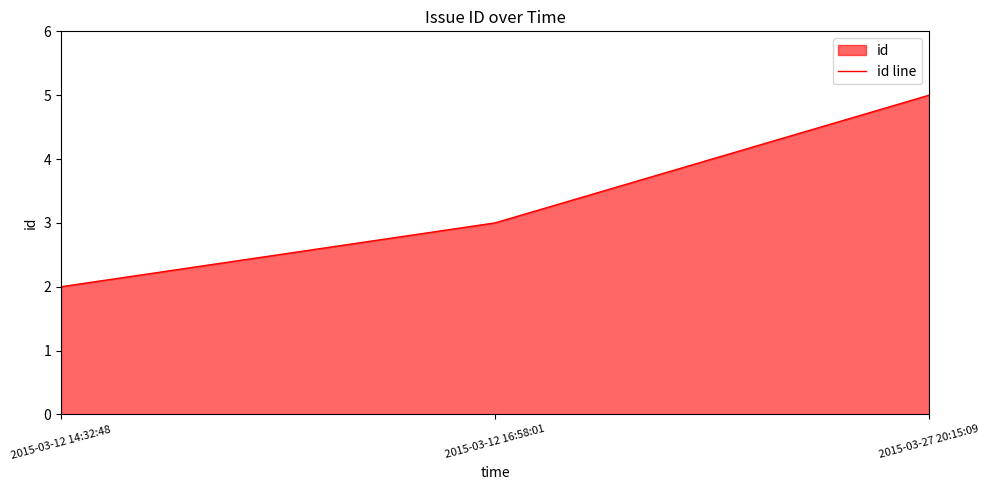

Rank the categories by value from lowest to highest.

2015-03-12 14:32:48, 2015-03-12 16:58:01, 2015-03-27 20:15:09